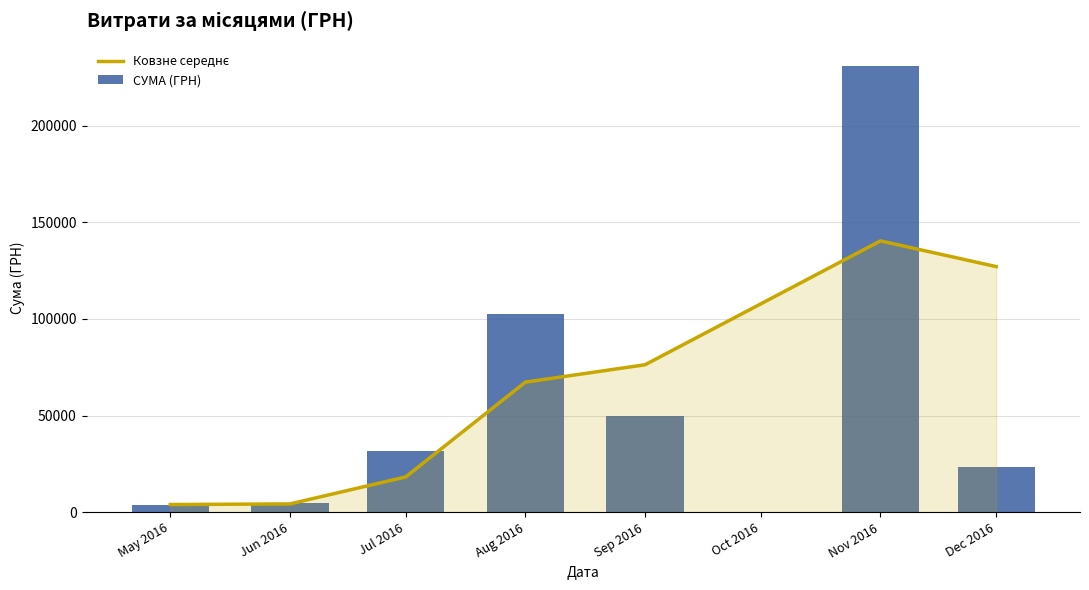

Rank the series by their maximum value, from highest to lowest.

СУМА (ГРН), Ковзне середнє